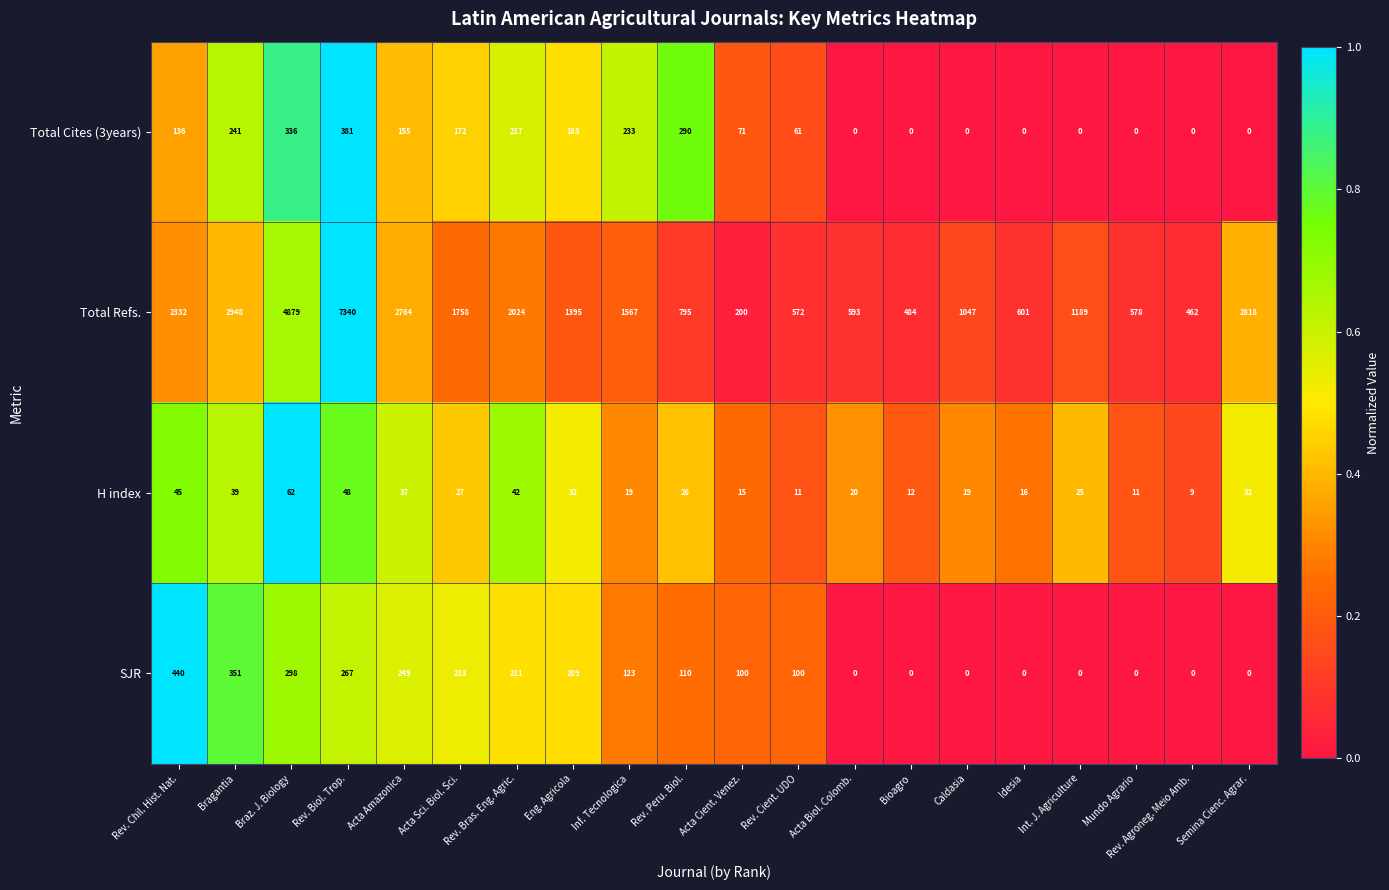

At which category is the sum across all series the highest?

Rev. Biol. Trop.